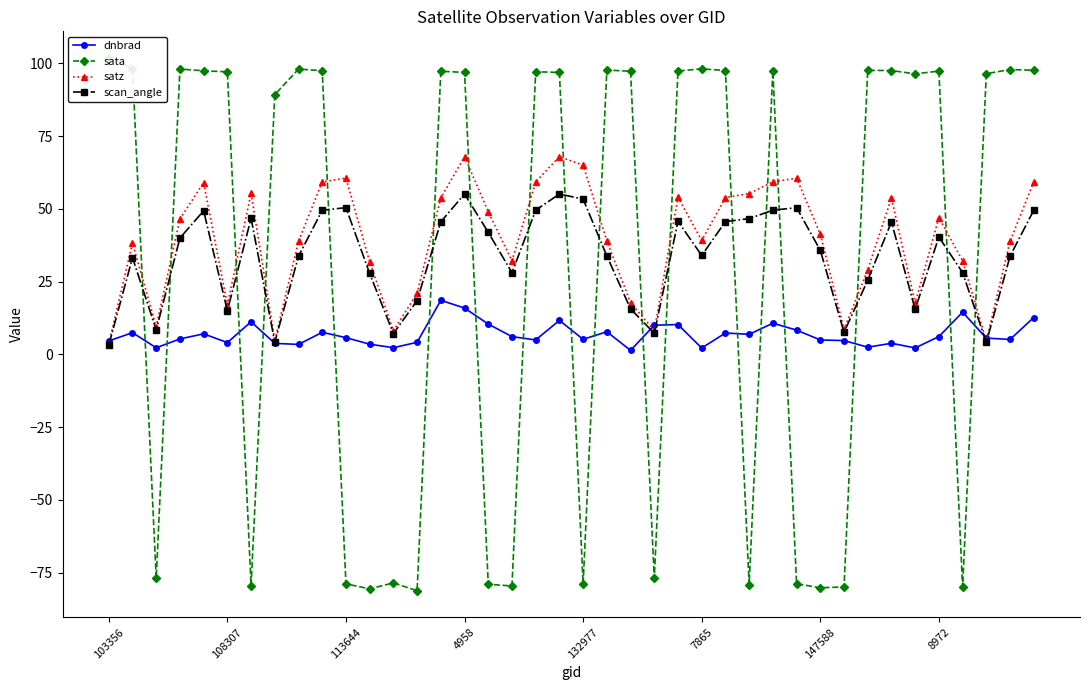

Which category has the highest value in the dnbrad series?

14